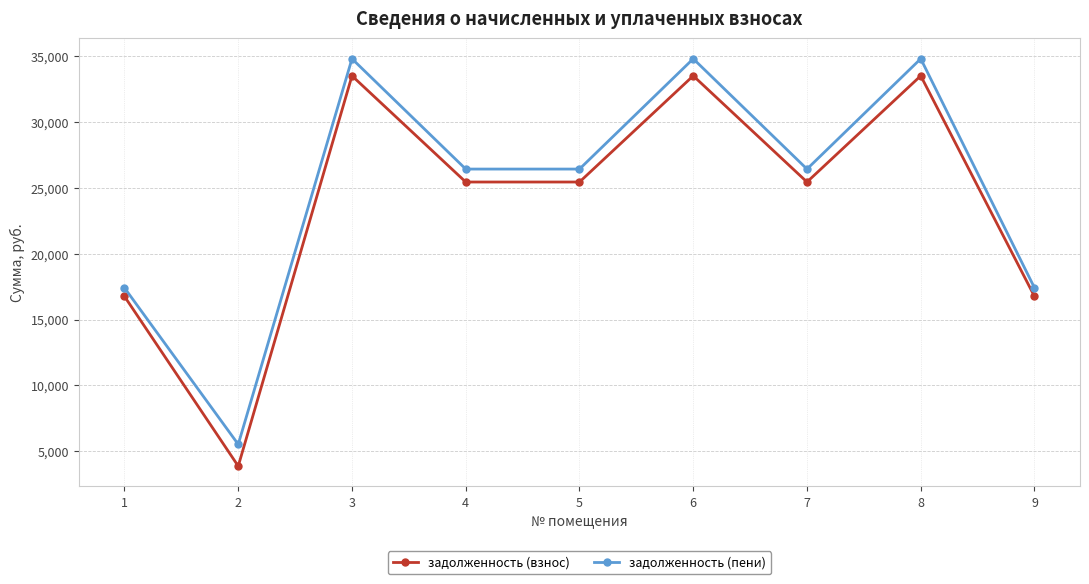

What is the sum of all задолженность (пени) values?

224134.3